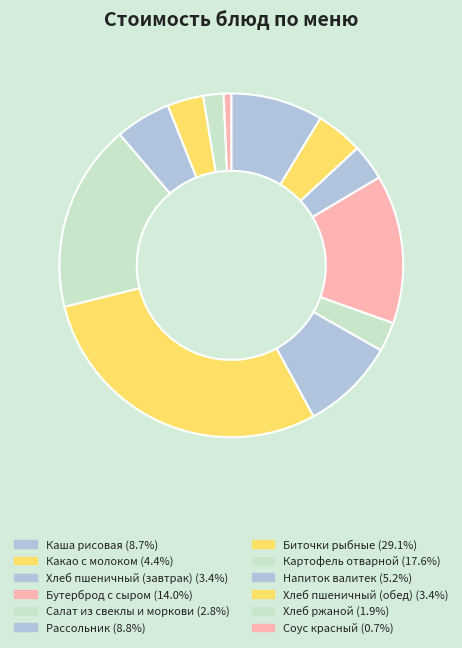

Count the number of slices in the pie.

12